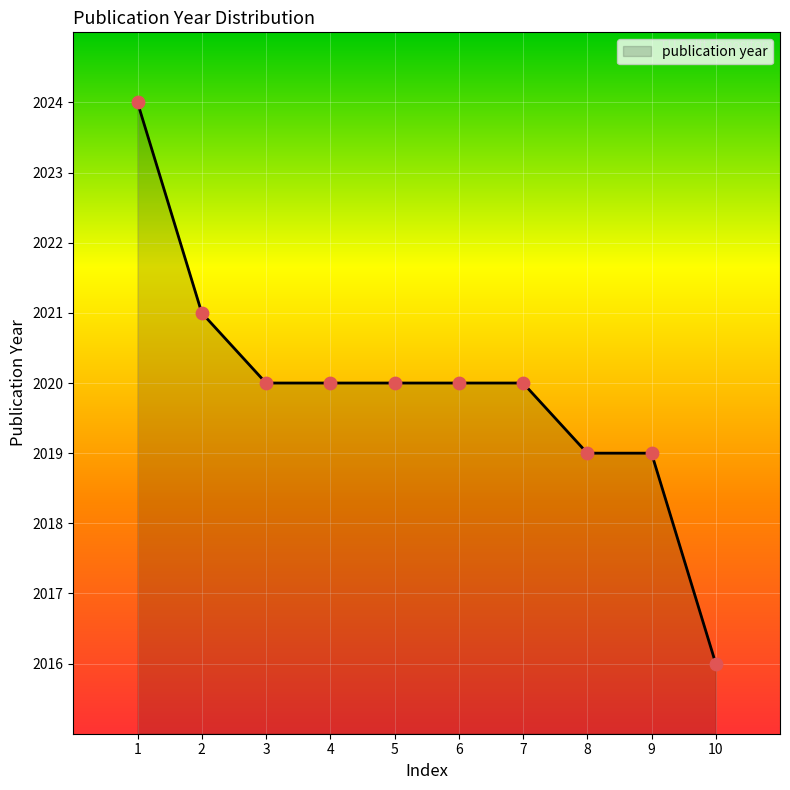

What is the change in value from 1 to 9?

-5